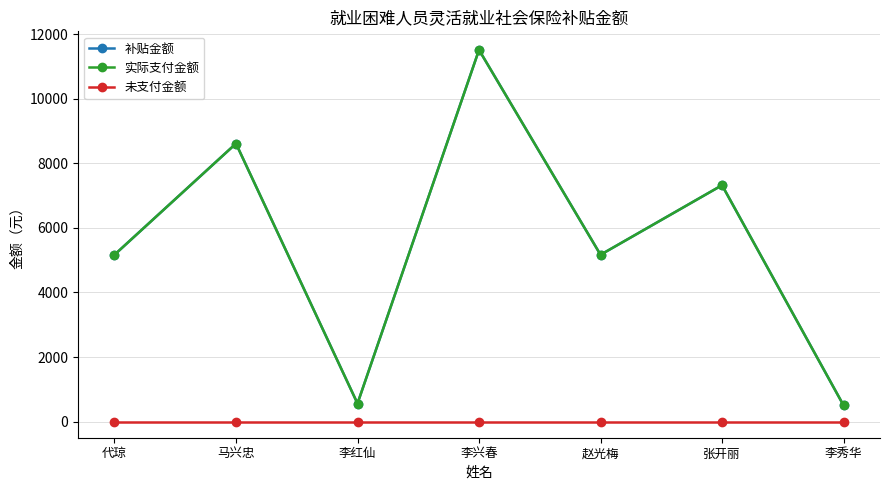

What is the spread (max minus min) of values at 李兴春?

11512.9